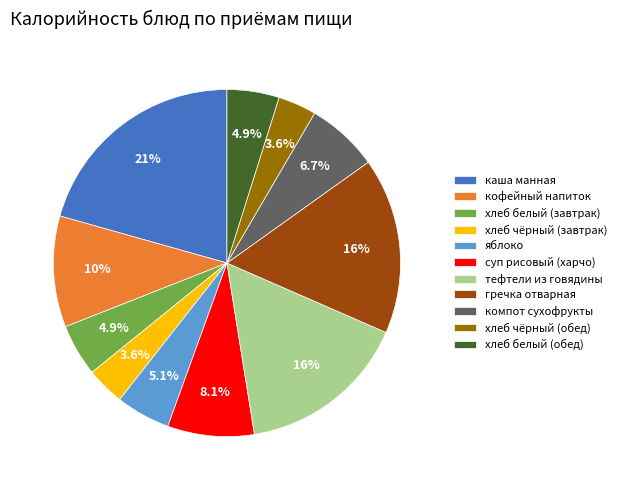

To the nearest percent, what is the average slice percentage?

9%